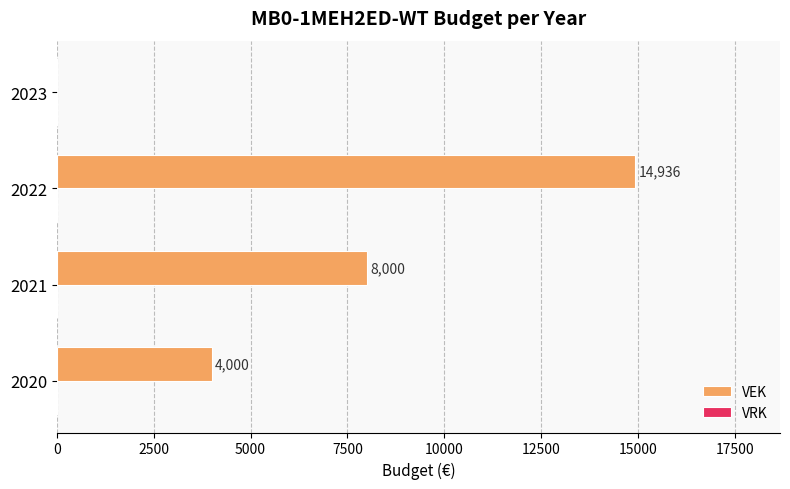

Reading bottom to top, what are all the values shown in this chart?

2020=4000	2021=8000	2022=14936	2023=0